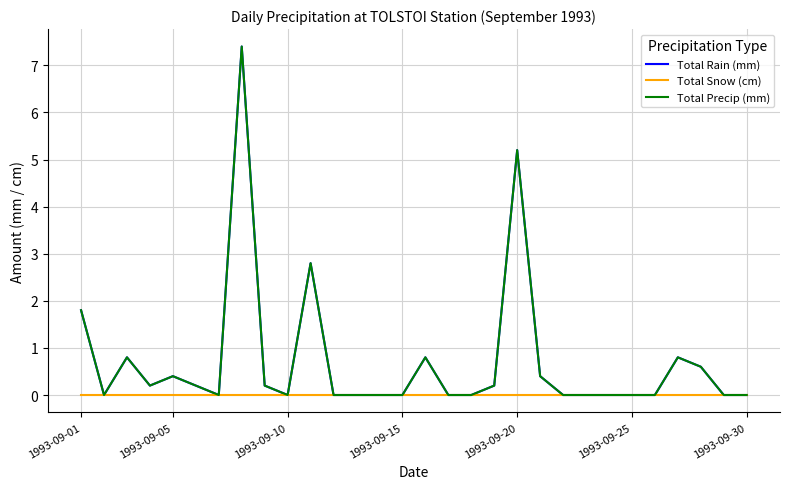

True or false: Total Precip (mm) has more than 2 points higher than both neighbors.

True